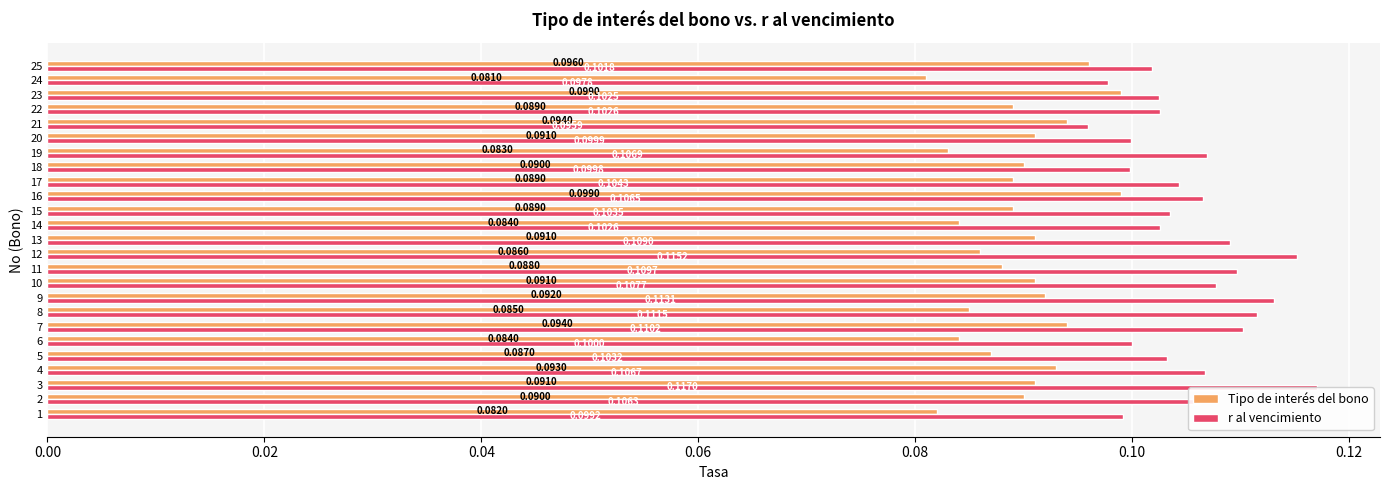

What is the sum of all Tipo de interés del bono values?

2.2